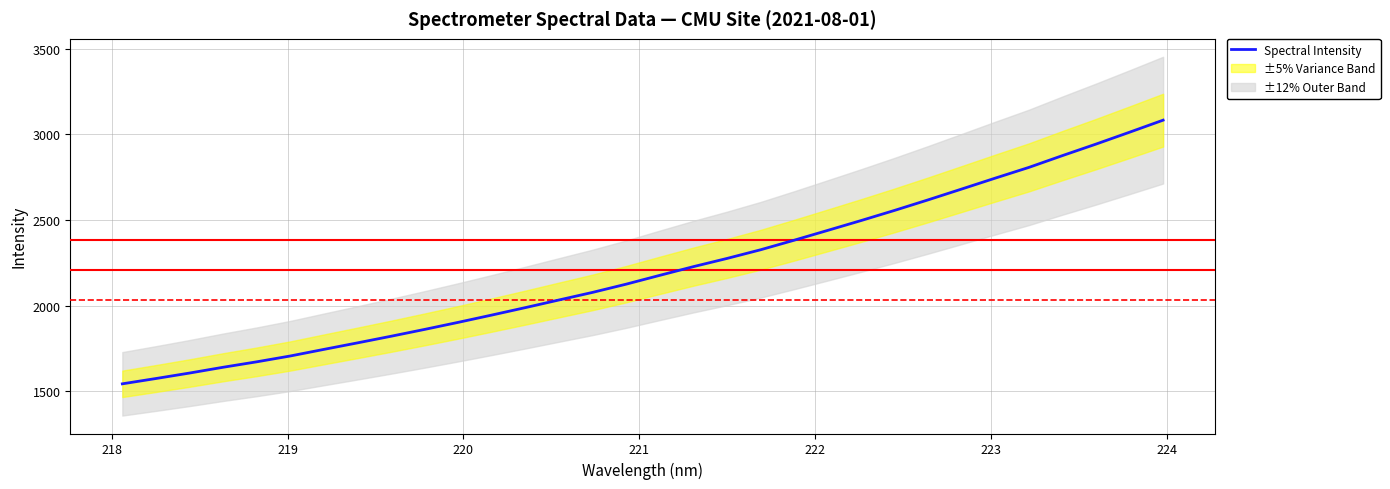

What is the highest value of the Spectral Intensity series?

3082.5